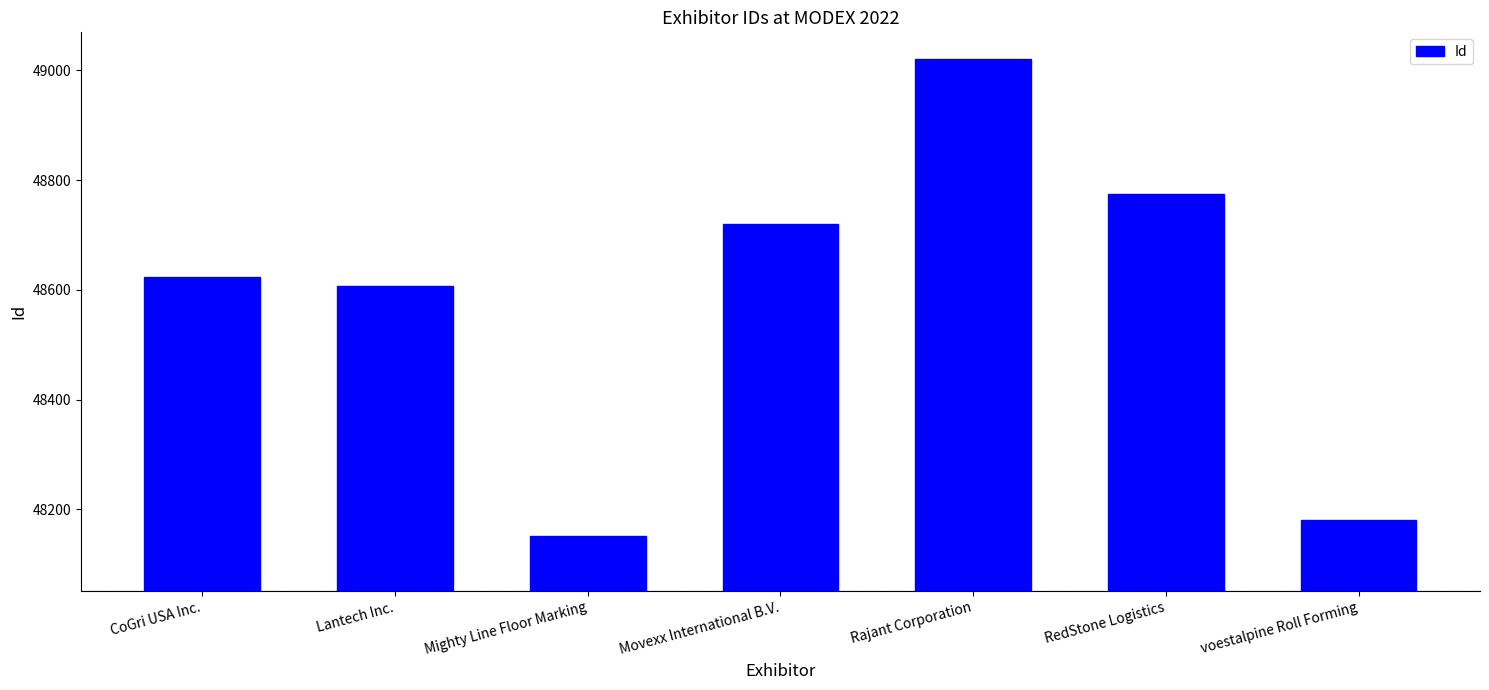

How many bars are there in total?

7